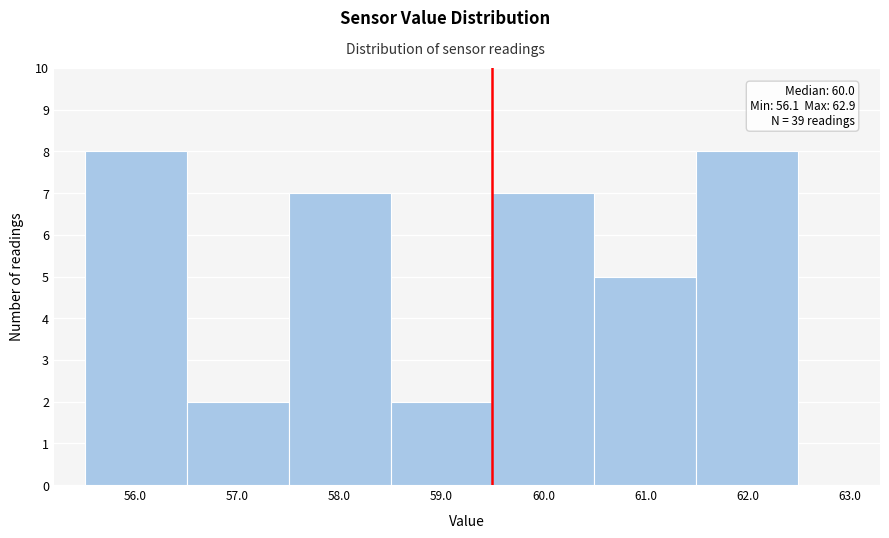

Reading right to left, extract all data points from this chart.

63.0=0	62.0=8	61.0=5	60.0=7	59.0=2	58.0=7	57.0=2	56.0=8